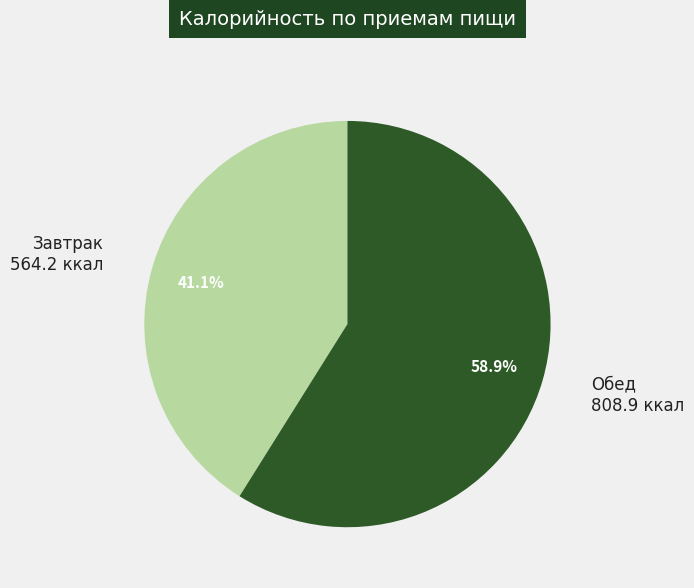

Combined, what portion of the pie is Обед and Завтрак?

100.0%